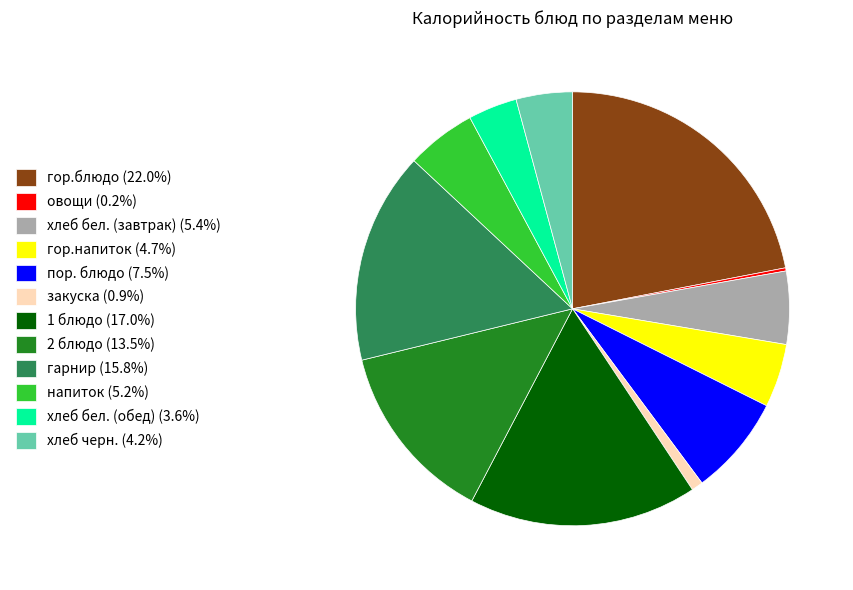

Is the sum of гор.блюдо (22.0%) and гарнир (15.8%) greater than half?

No